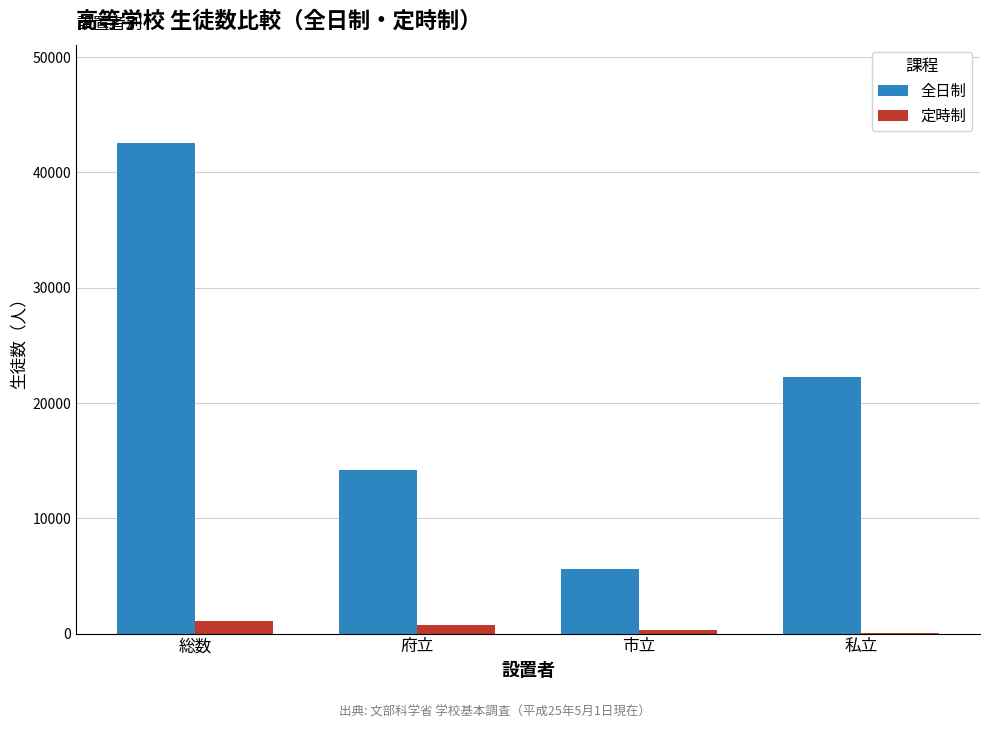

Reading left to right, list all the values displayed in this chart.

全日制: 総数=42569	府立=14160	市立=5606	私立=22213
定時制: 総数=1058	府立=741	市立=302	私立=15